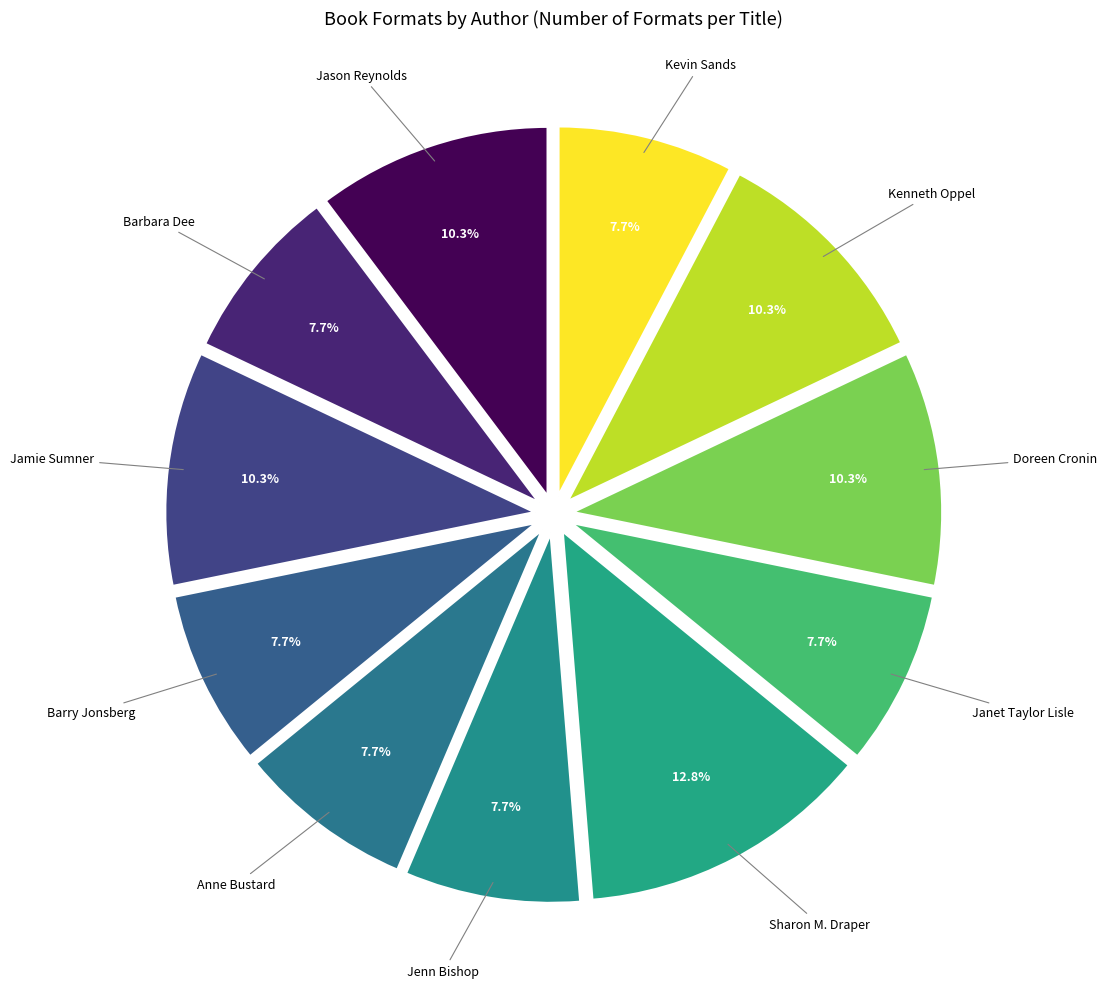

What is the largest slice in the pie chart?

Sharon M. Draper